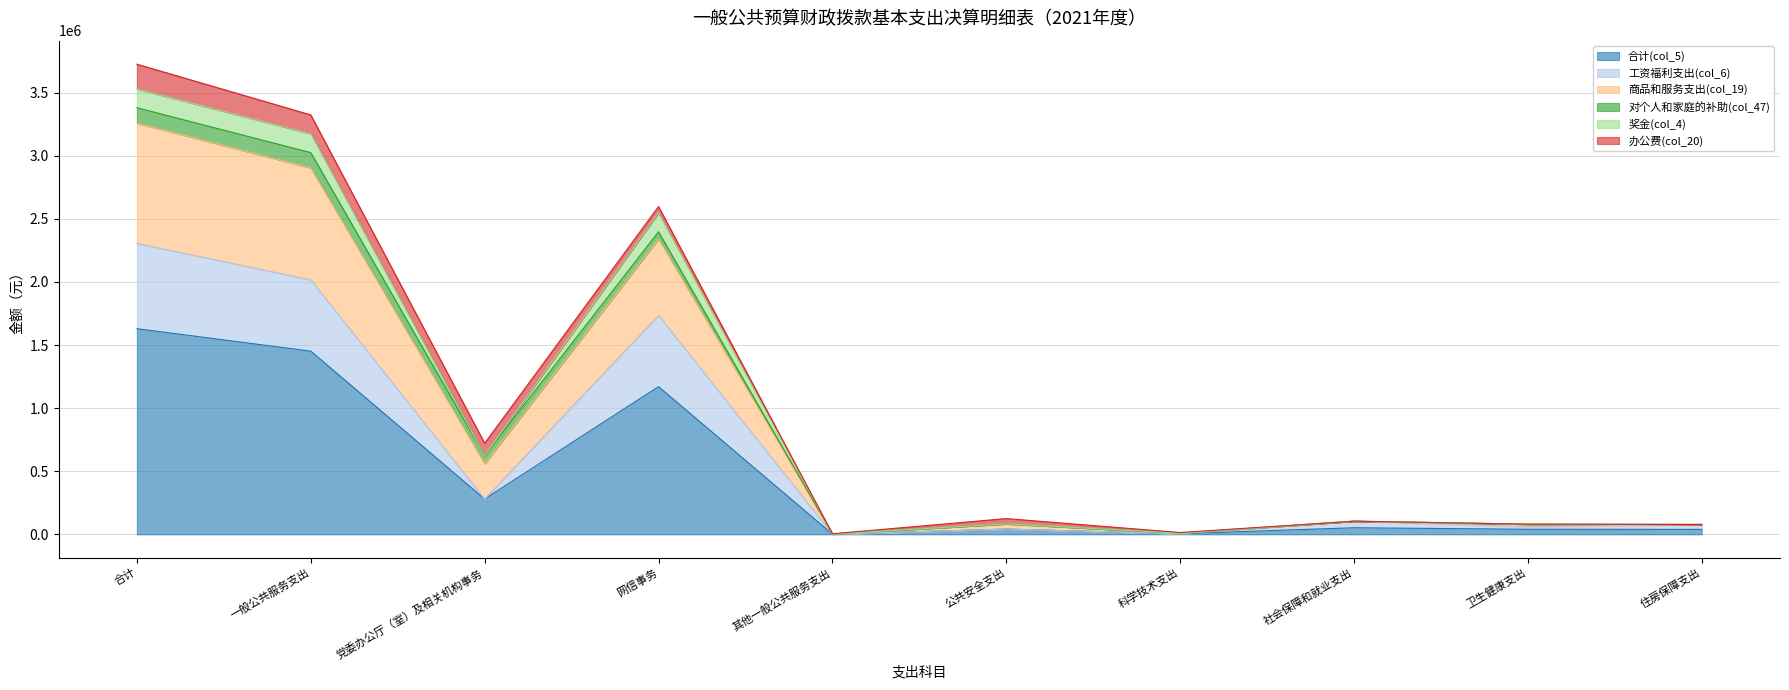

What is the highest value of the 合计(col_5) series?

1629585.4